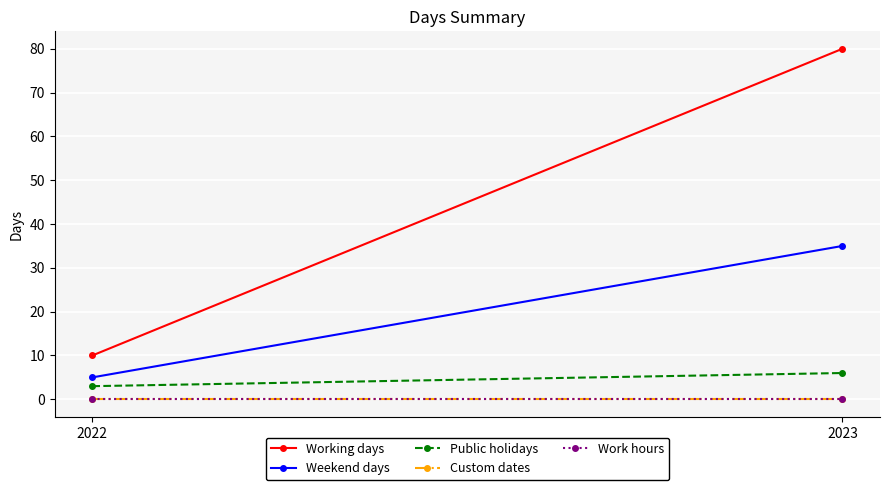

What is the difference between the maximum and minimum values in the Weekend days series?

30